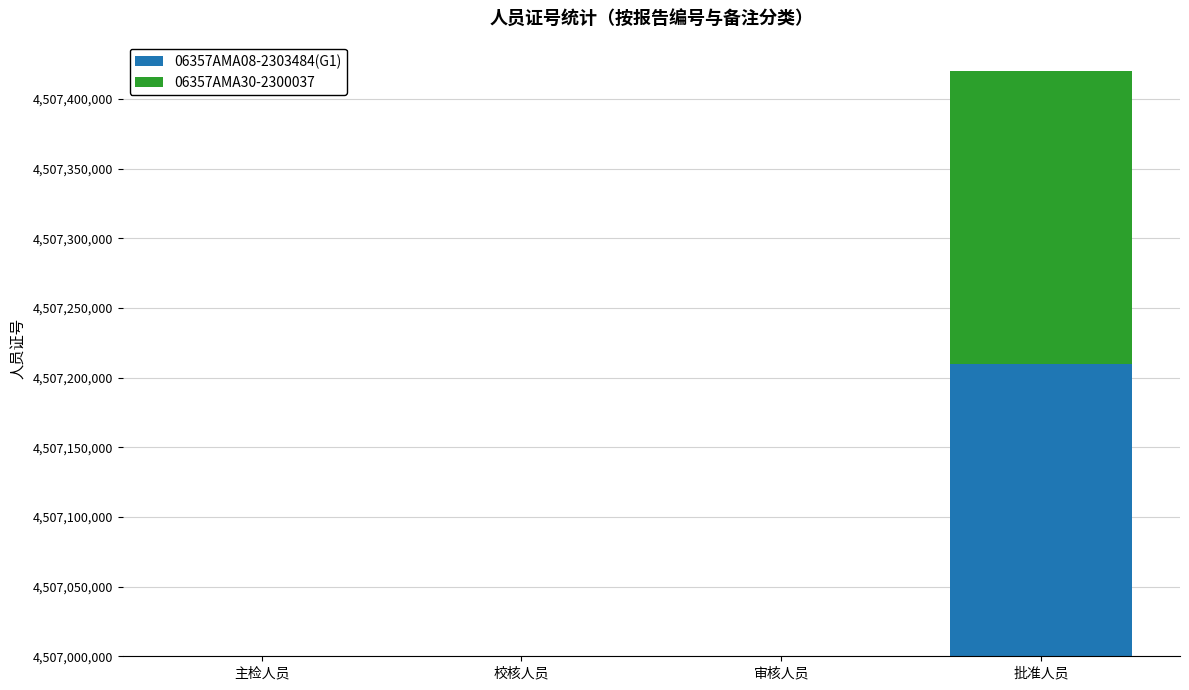

What is the difference between the second highest and minimum values in the 06357AMA08-2303484(G1) series?

97